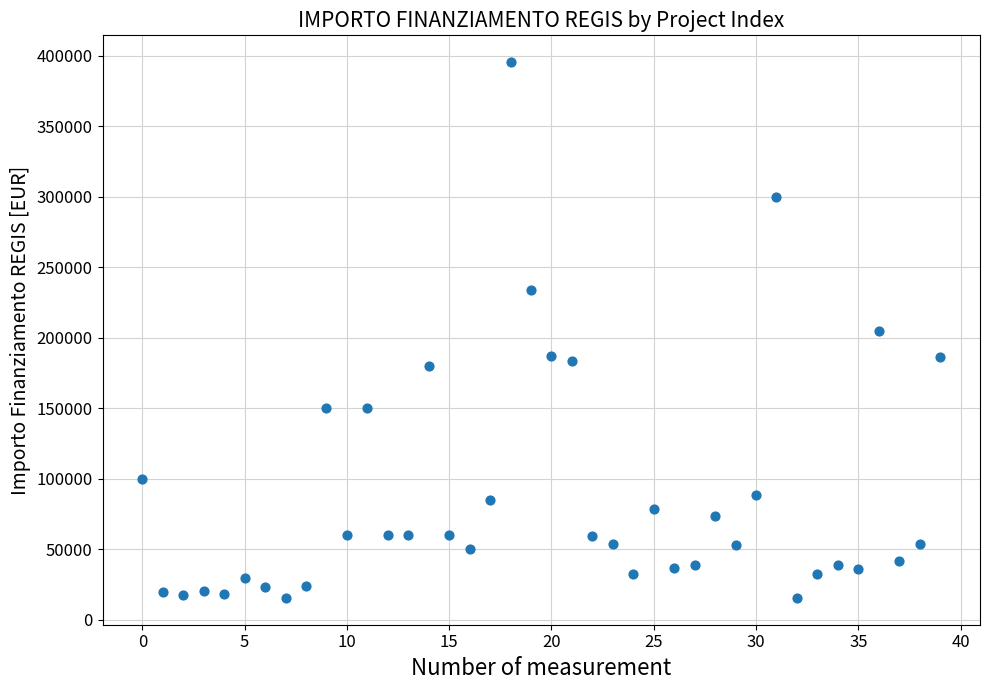

What is the range of Y values (max minus min)?

380014.3